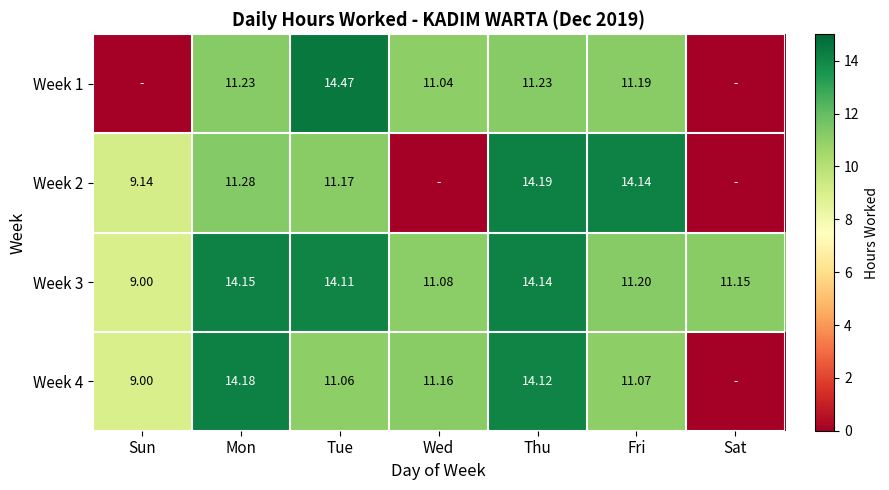

Rank the categories by Week 3 value from highest to lowest.

Mon, Thu, Tue, Fri, Sat, Wed, Sun